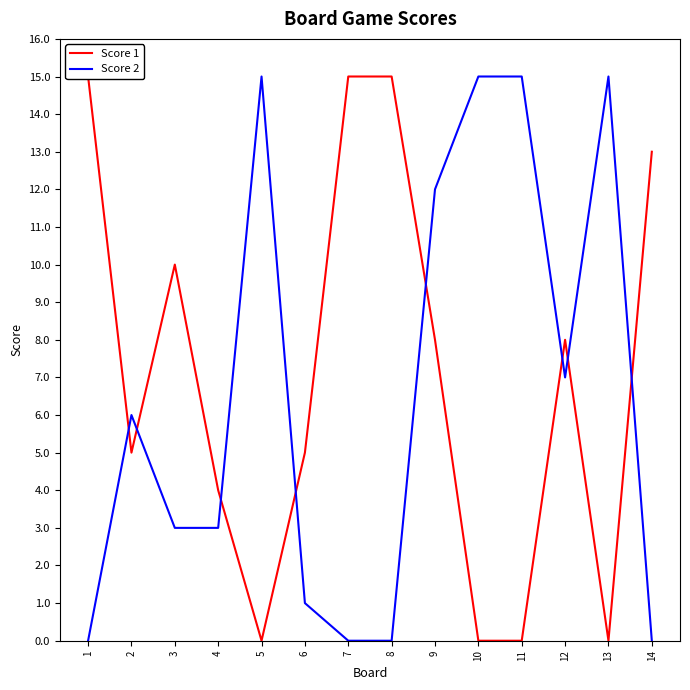

Which series changed the most between 11 and 12?

Score 1